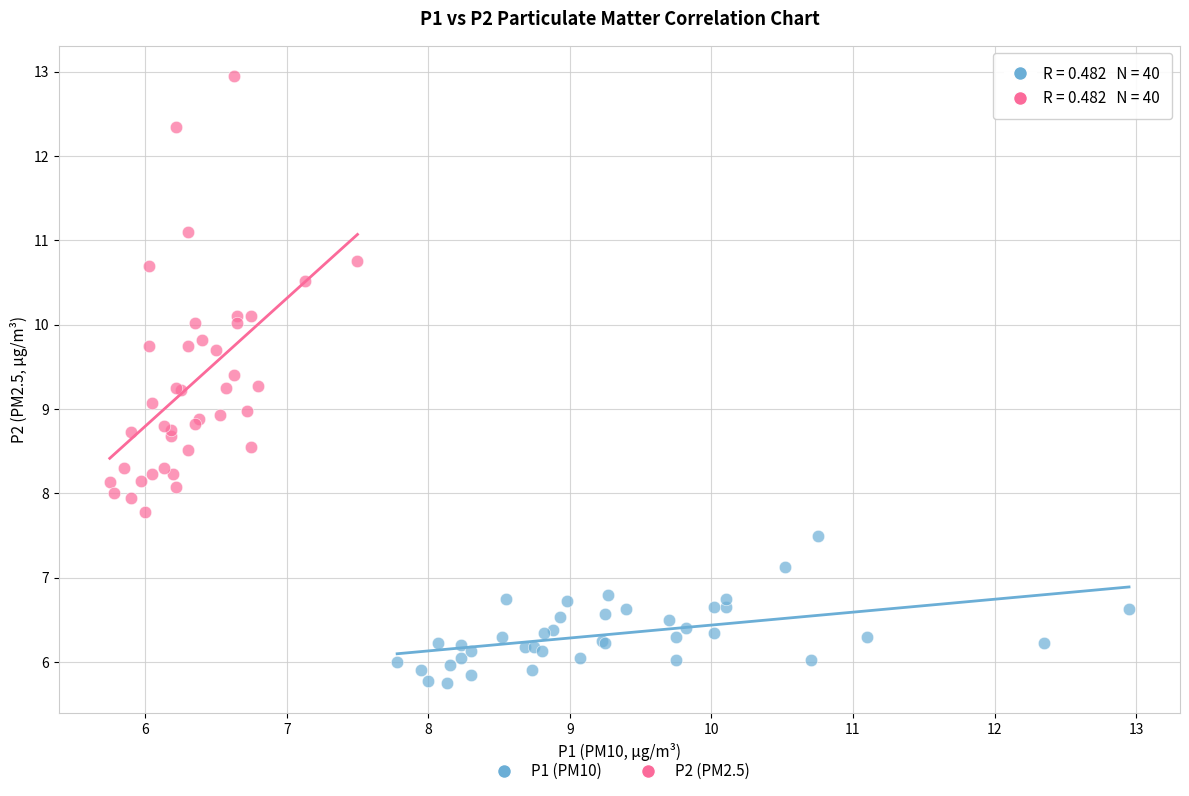

Which series reaches the minimum Y coordinate?

P1 (PM10)